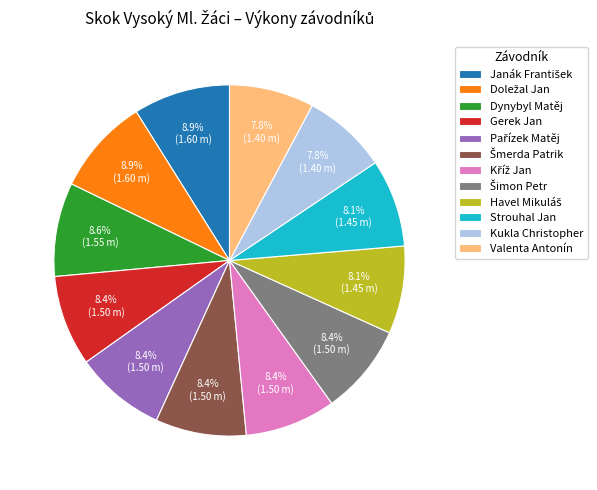

Count the number of slices in the pie.

12